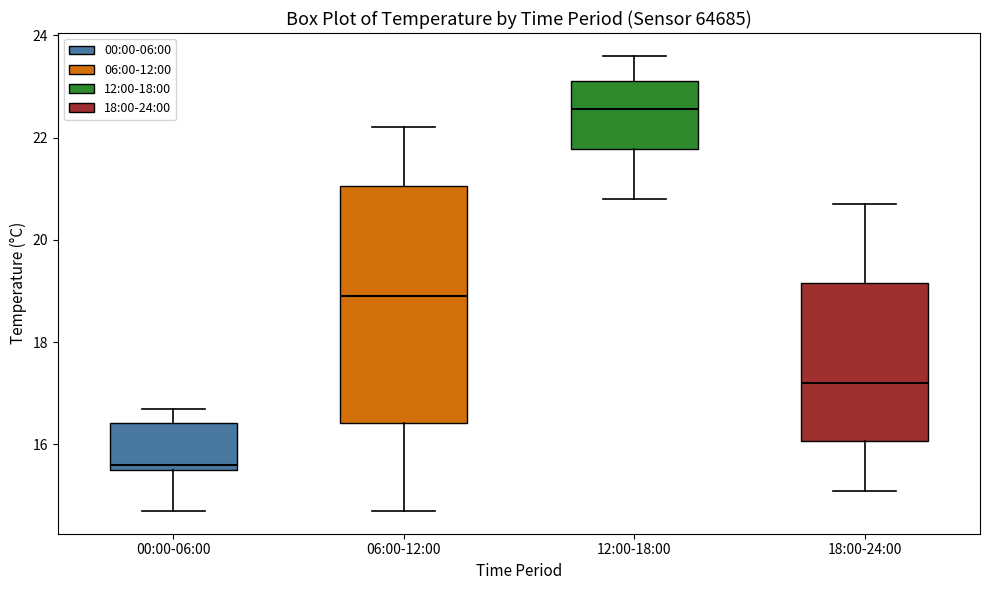

Reading left to right, read every box against the y-axis: the position of its median line, the range the box covers, and the ends of its whiskers. The values are not printed on the chart, so give them approximately, as read against the axis.

00:00-06:00: median 15.6 (just above the box's lower edge), box 15.6 to 16.4, whiskers 14.8 to 16.8
06:00-12:00: median 19.0, box 16.4 to 21.0, whiskers 14.8 to 22.2
12:00-18:00: median 22.6, box 21.8 to 23.2, whiskers 20.8 to 23.6
18:00-24:00: median 17.2, box 16.0 to 19.2, whiskers 15.2 to 20.8